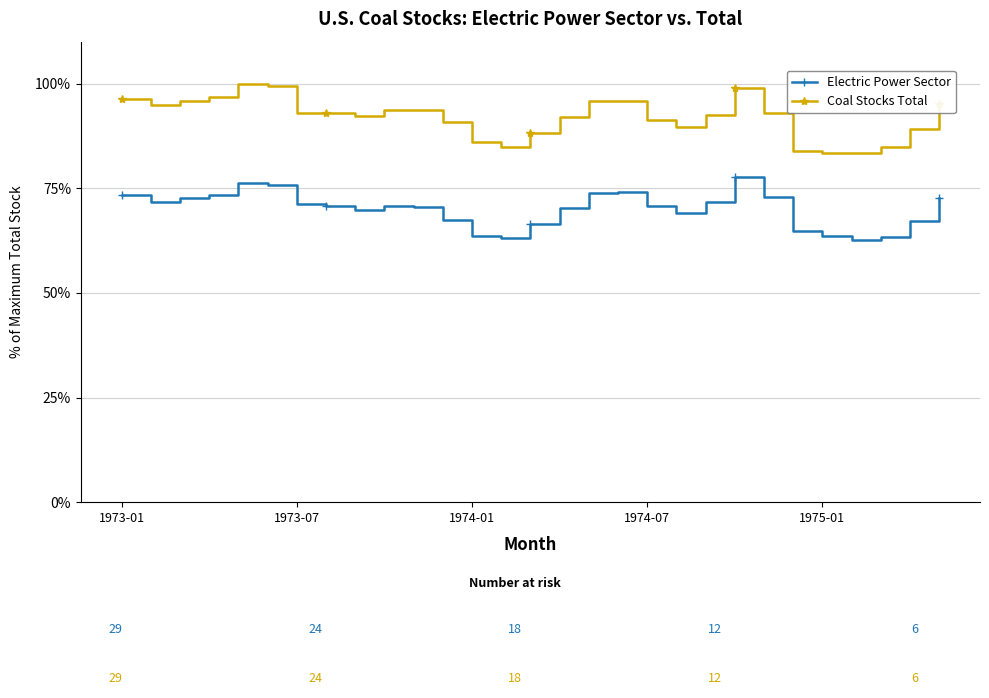

What is the greatest value displayed?

100.0